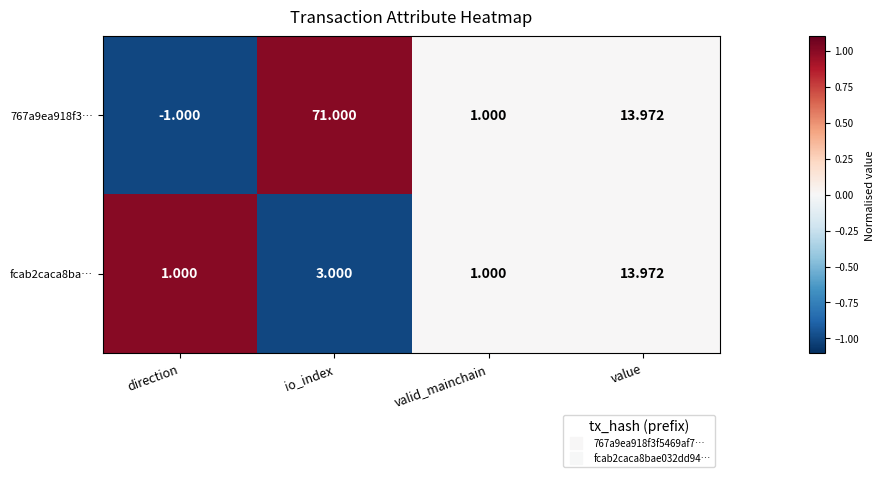

At which label does 767a9ea918f3… reach its peak?

io_index